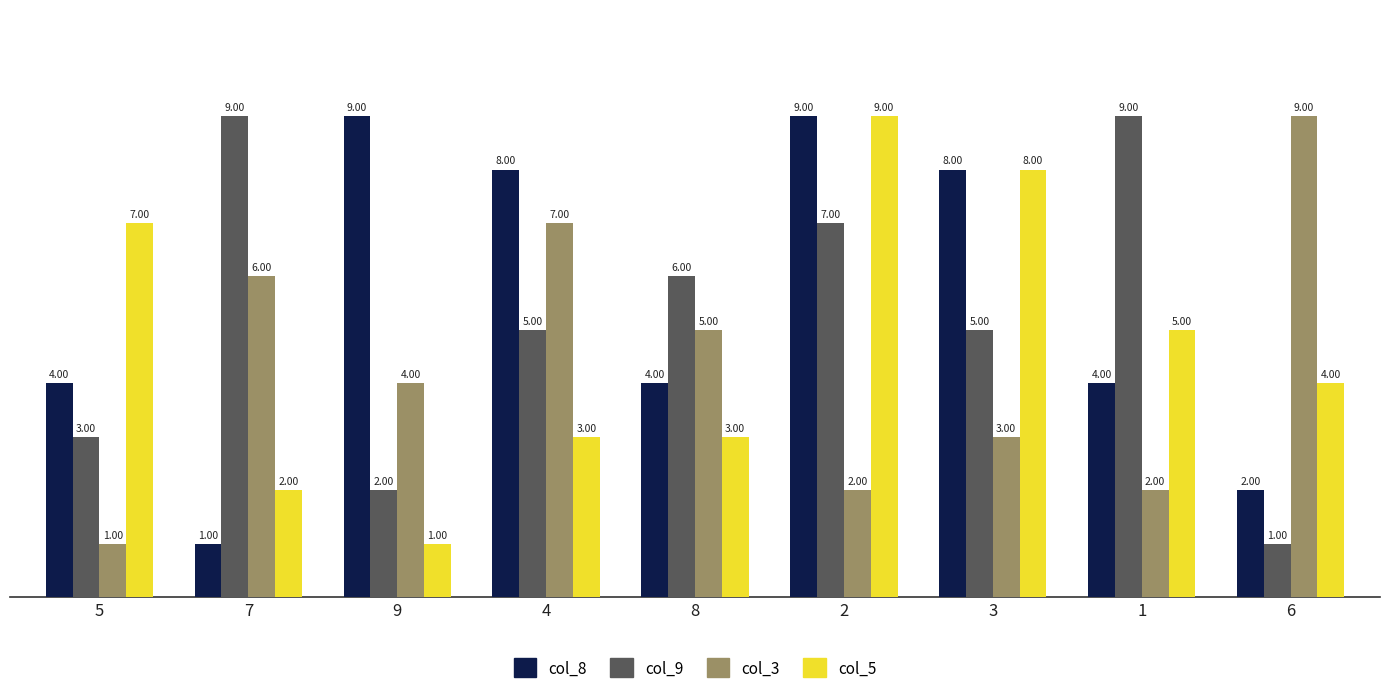

Which series changed the most between 2 and 3?

col_9